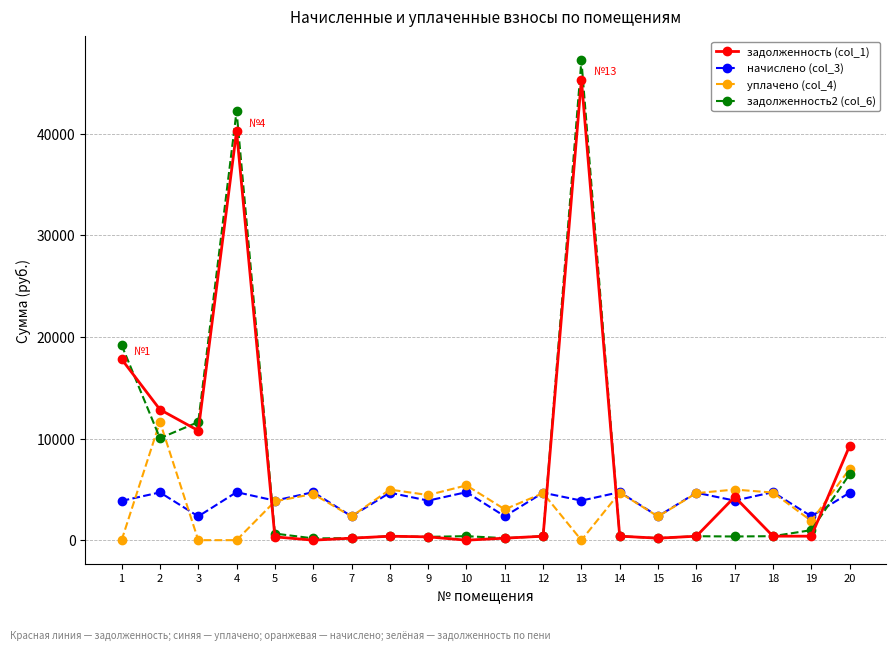

Which series has the widest spread of values?

задолженность2 (col_6)